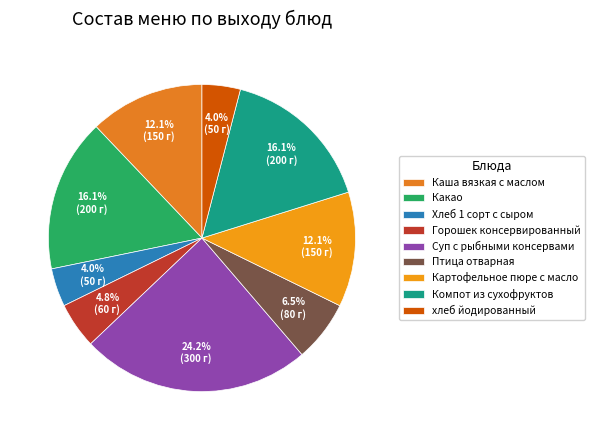

What percentage is NOT represented by хлеб йодированный?

96.0%